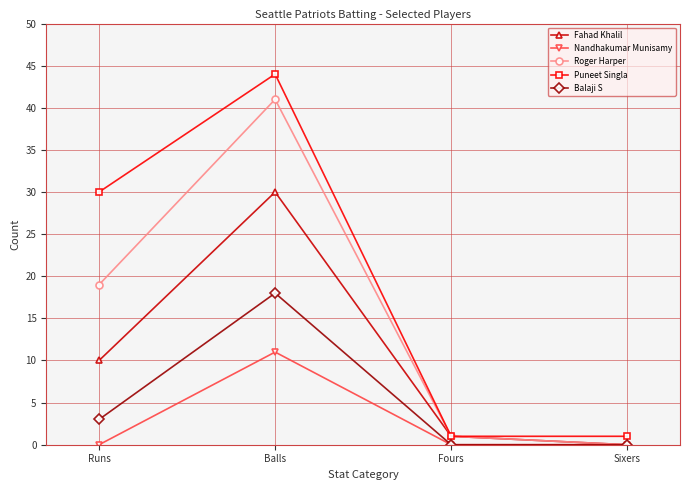

What is the approximate value of Puneet Singla at Balls, to the nearest 10?

40